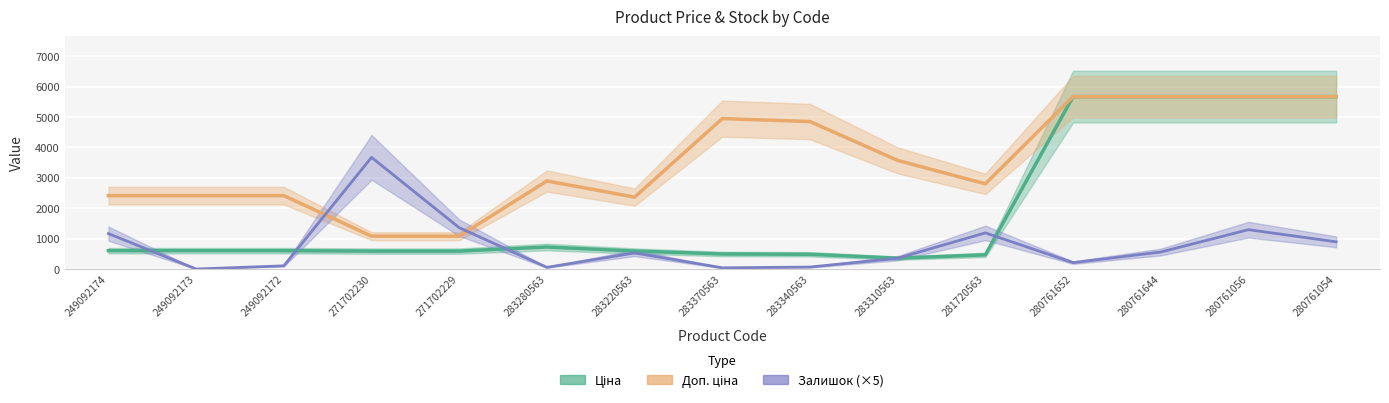

What is the value of the Залишок point at the 1st from the left?

1165.0